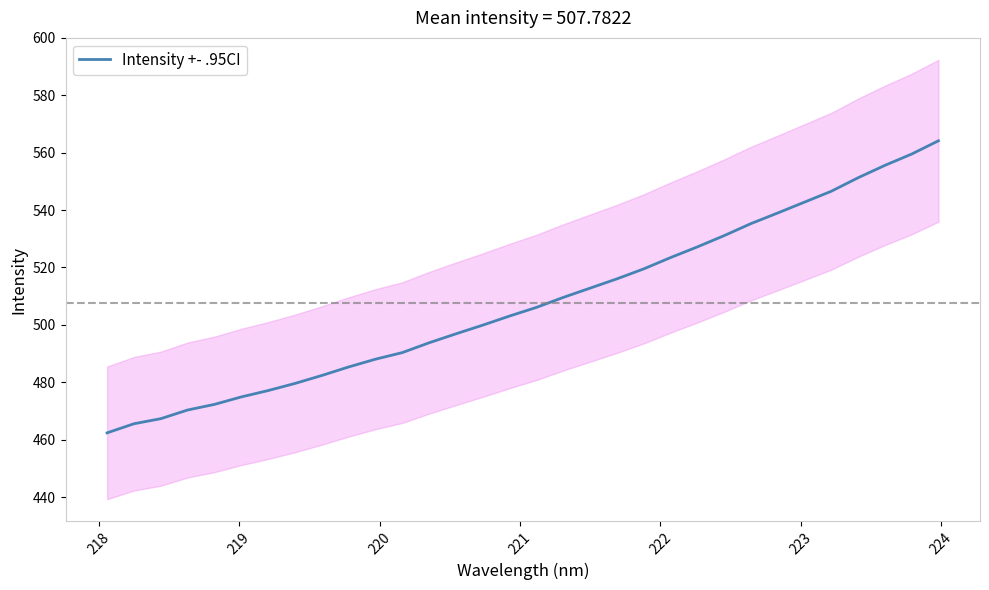

What is the maximum value for Intensity +- .95CI?

564.2